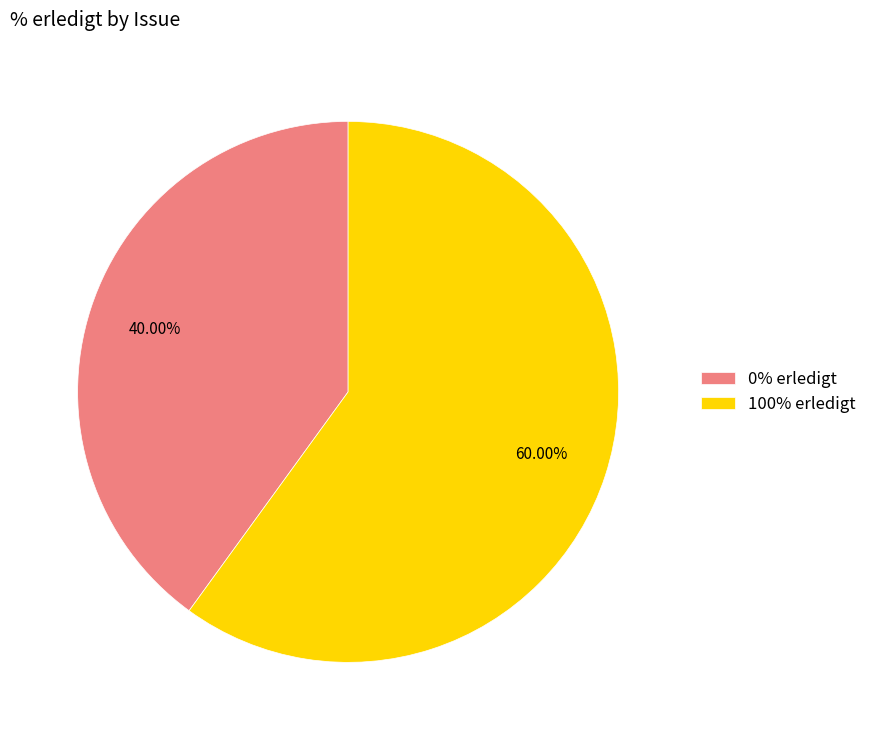

Does any single category account for the majority?

Yes